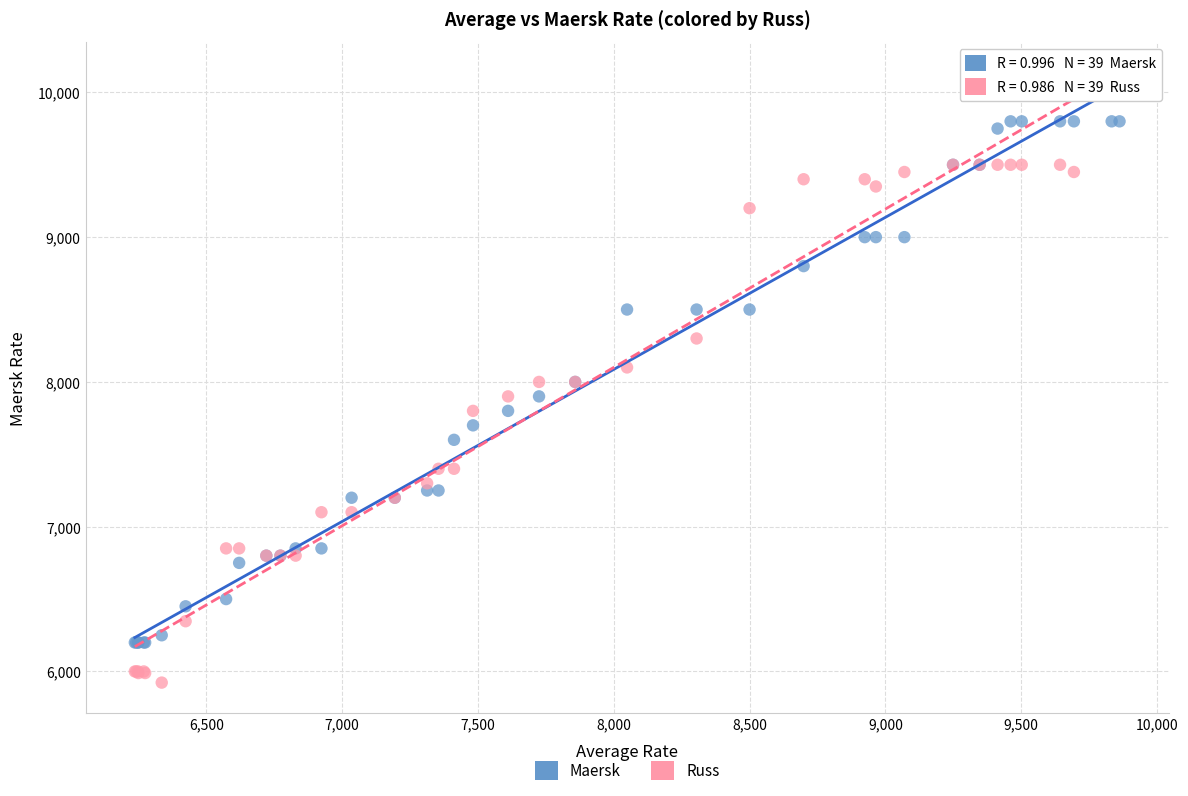

Which series contains the highest Y value?

Russ